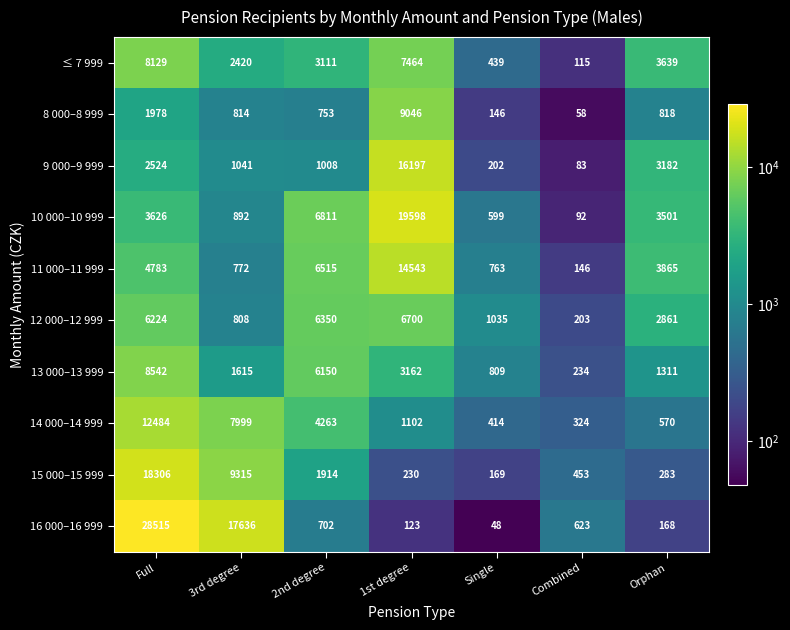

The 11 000–11 999 series shows 3240 at Full. True or false?

False